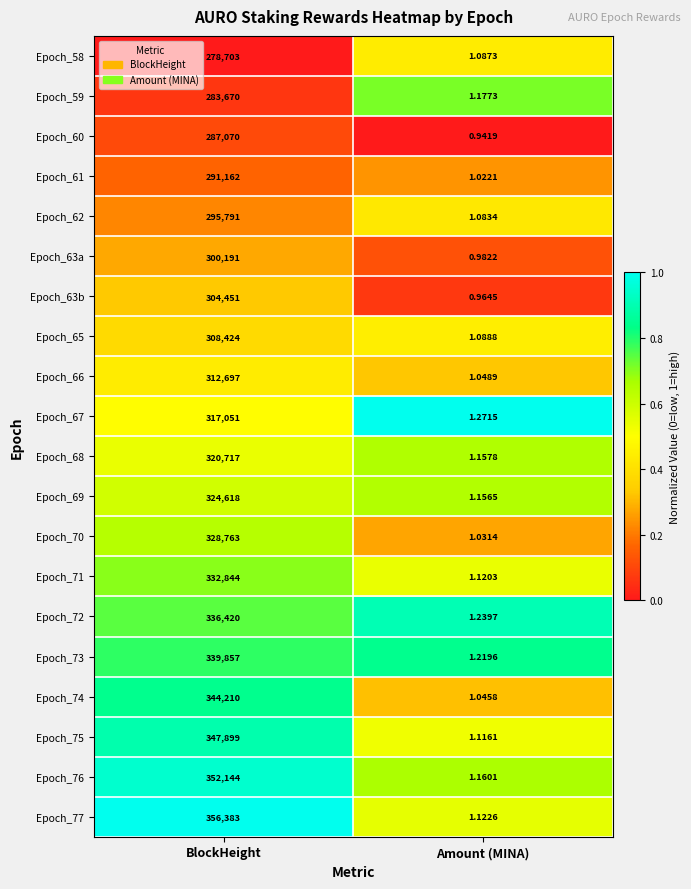

Between BlockHeight and Amount (MINA), which series saw the biggest shift?

Epoch_77